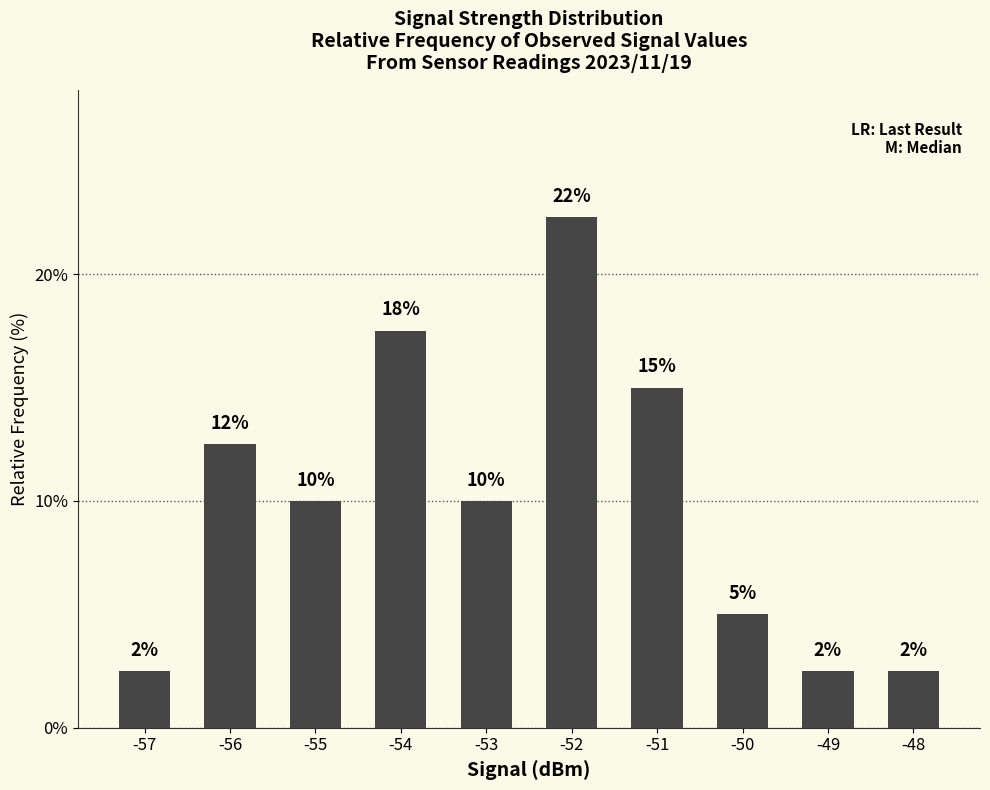

Which has a higher value, -51 or -53?

-51